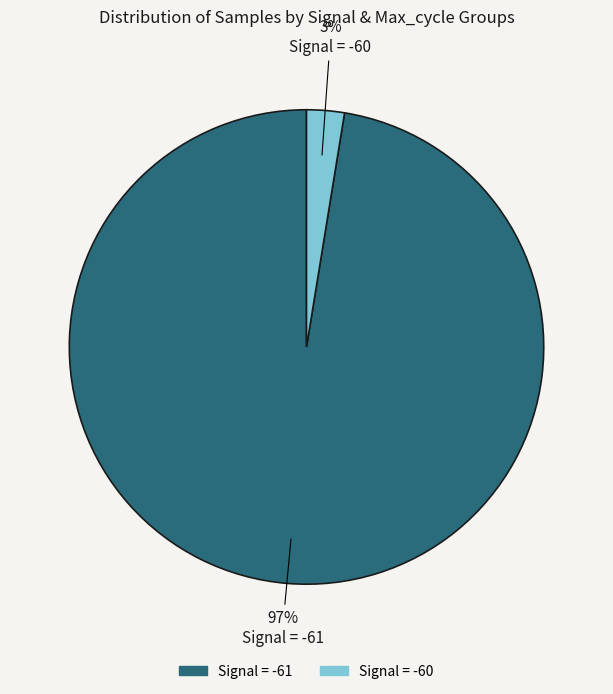

Is there a majority slice in this chart?

Yes